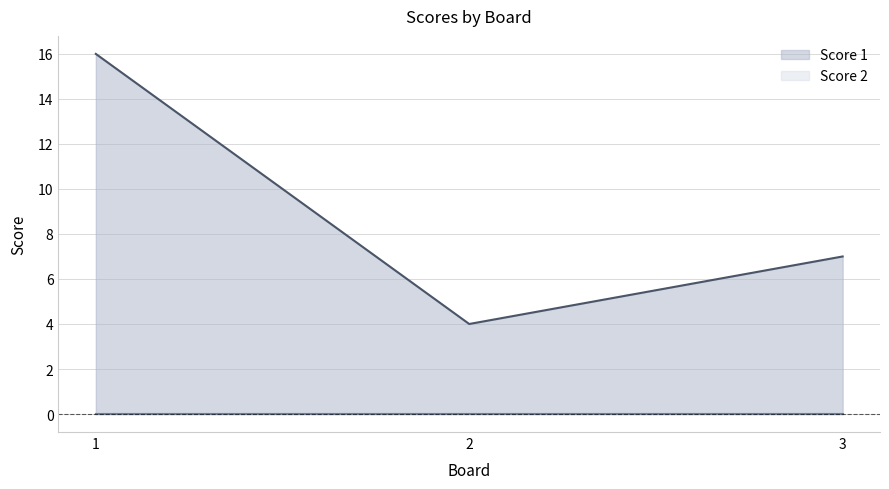

What is the change in value from 2 to 3?

+3